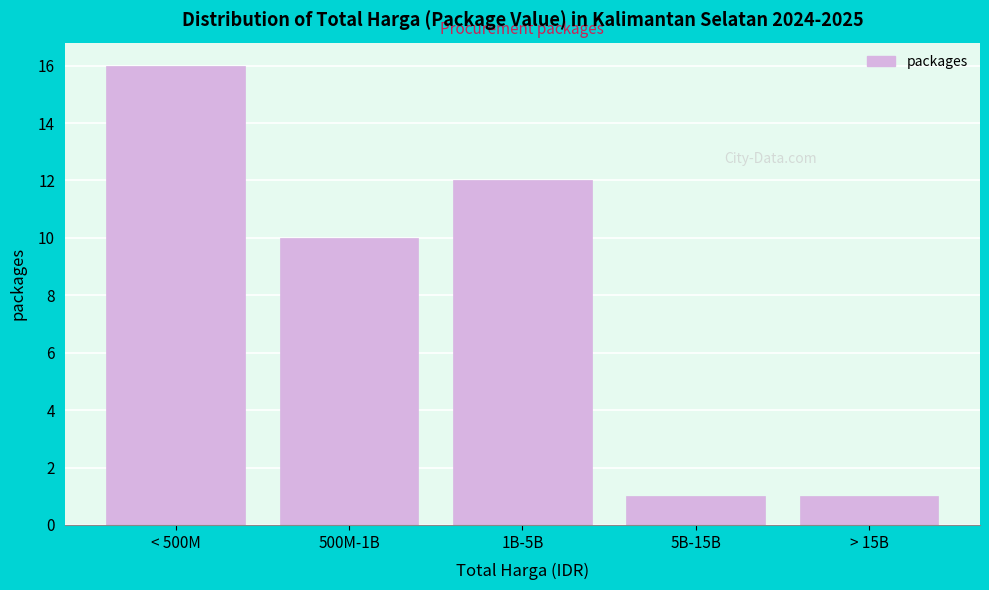

Reading left to right, transcribe all the data shown in this chart.

< 500M=16	500M-1B=10	1B-5B=12	5B-15B=1	> 15B=1